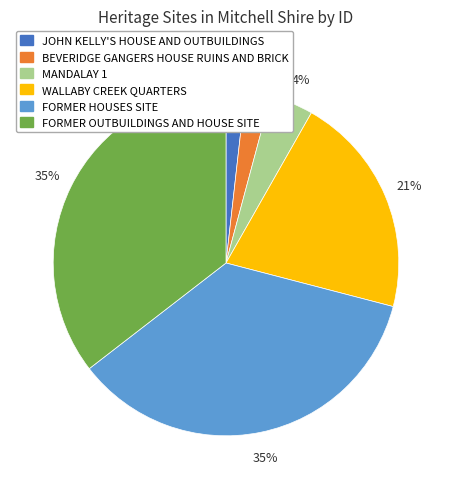

Does any single category account for the majority?

No